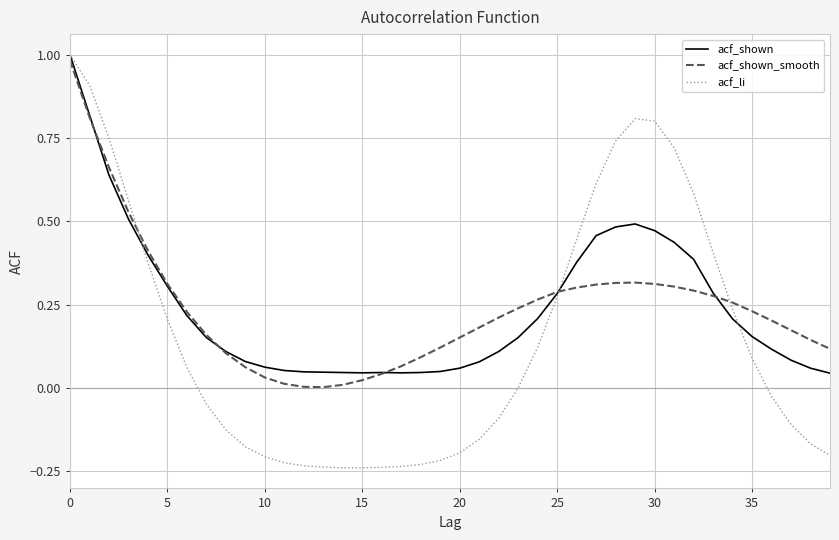

Which series has the largest range (max minus min)?

acf_li